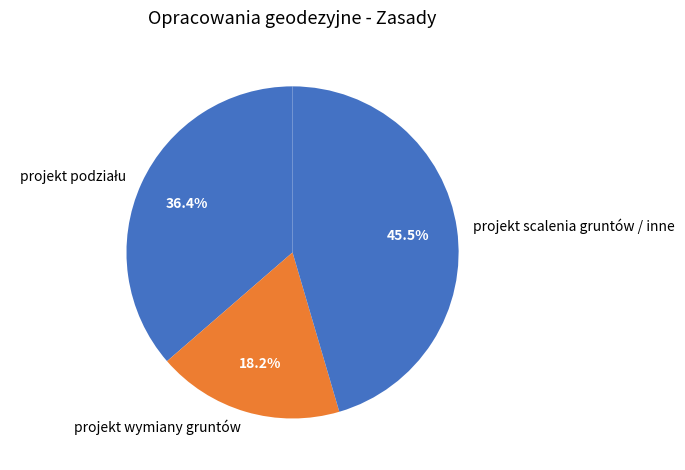

Is projekt scalenia gruntów / inne the majority of the pie?

No